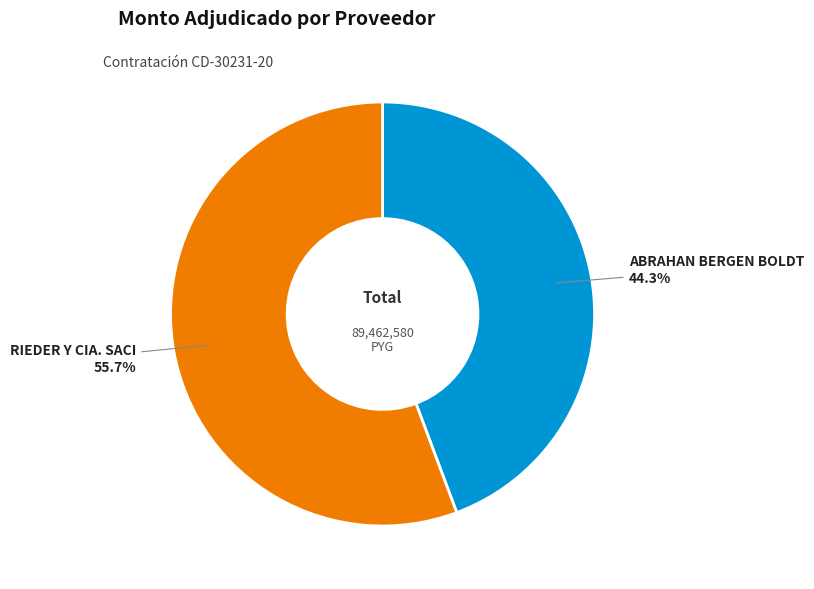

To the nearest percent, what portion does RIEDER Y CIA. SACI represent?

56%